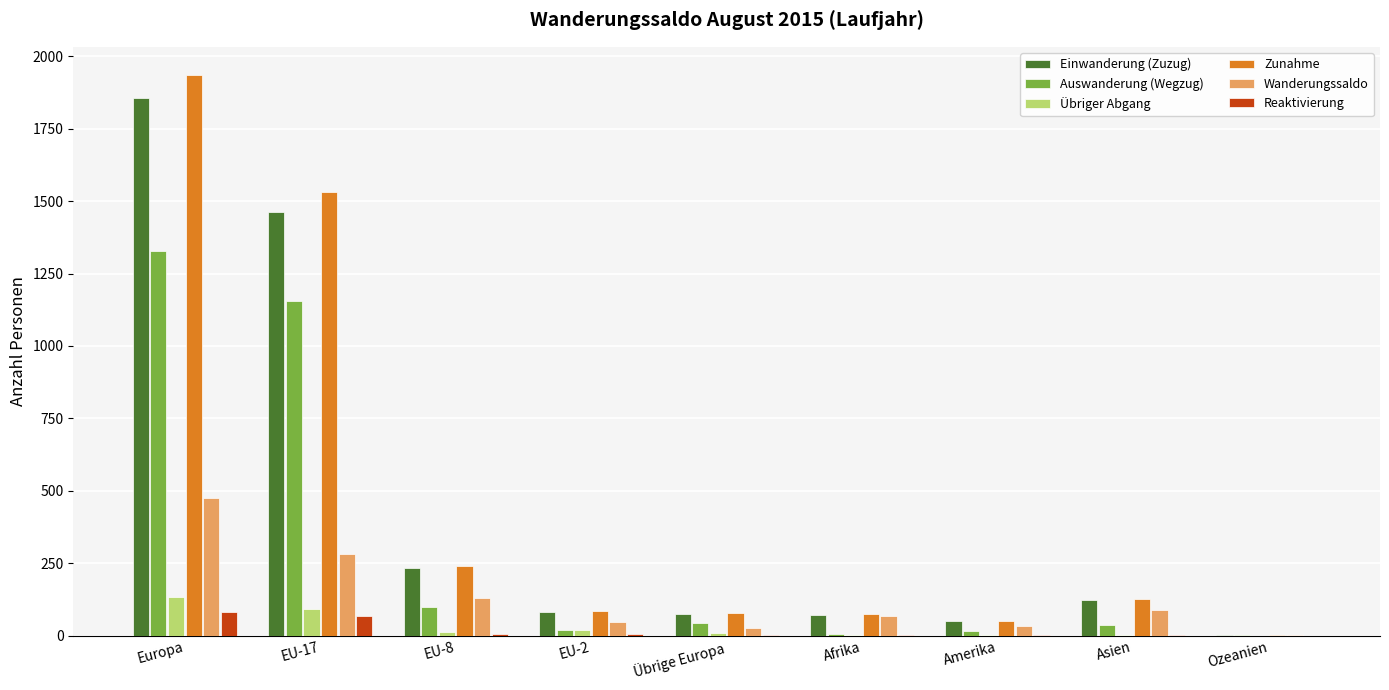

Which series has the largest range (max minus min)?

Zunahme